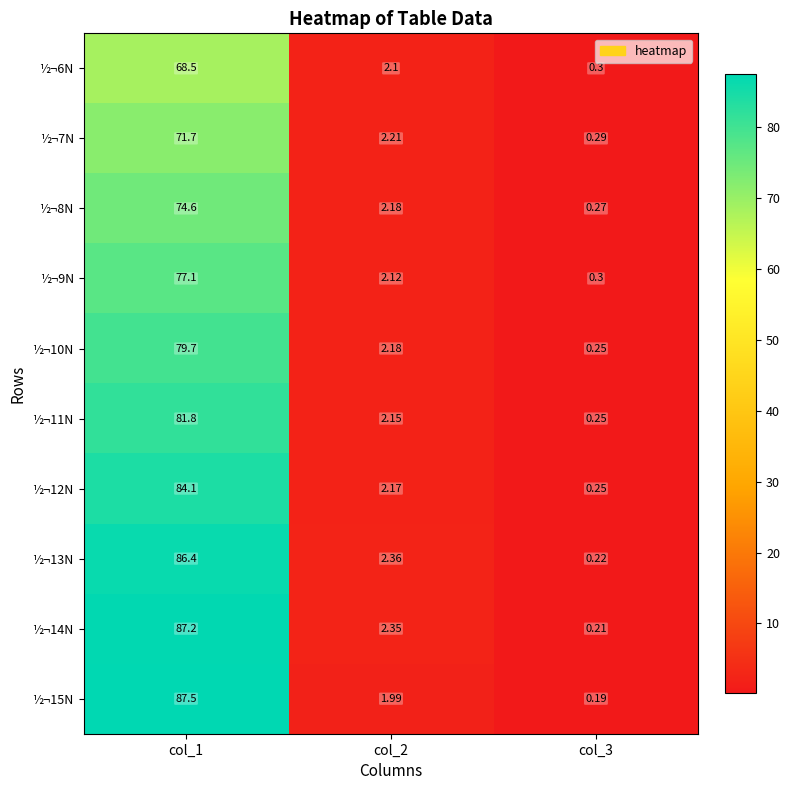

Is the value of ½¬11N at col_3 greater than the value of ½¬15N at col_2?

No